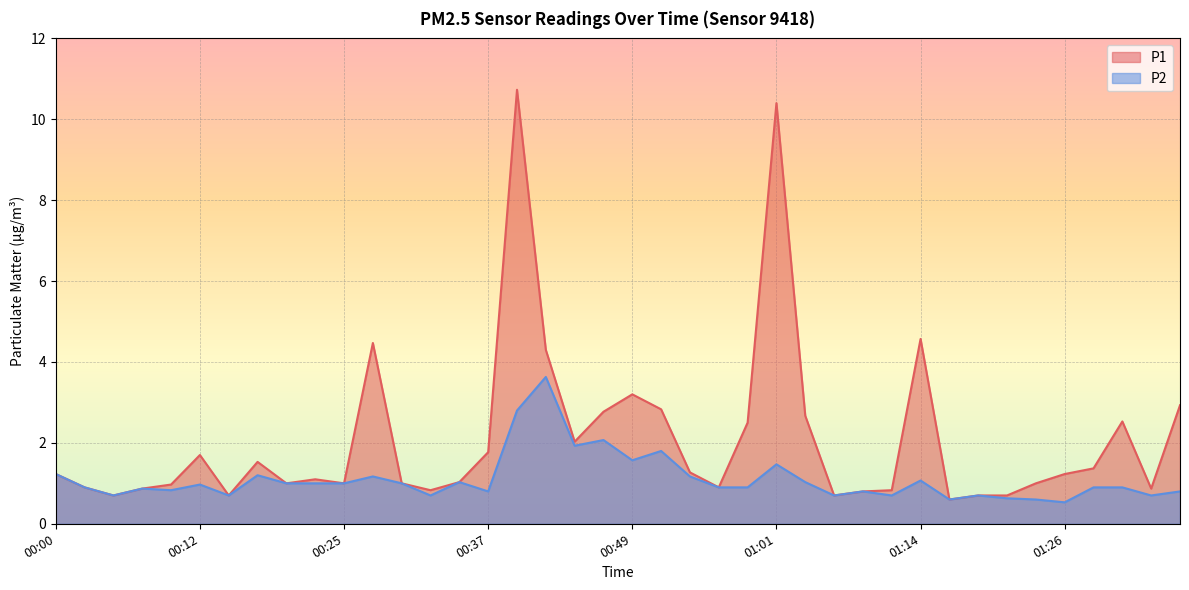

What is the difference between the P1 values at 01:18 and 00:52?

2.1